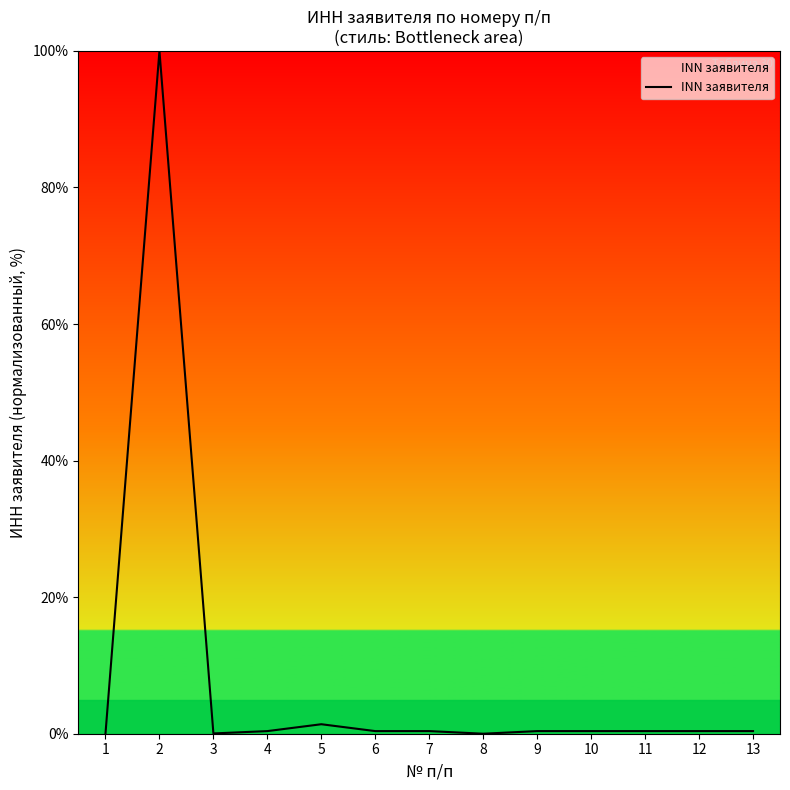

The chart shows a value of 0.4 at 11. True or false?

True